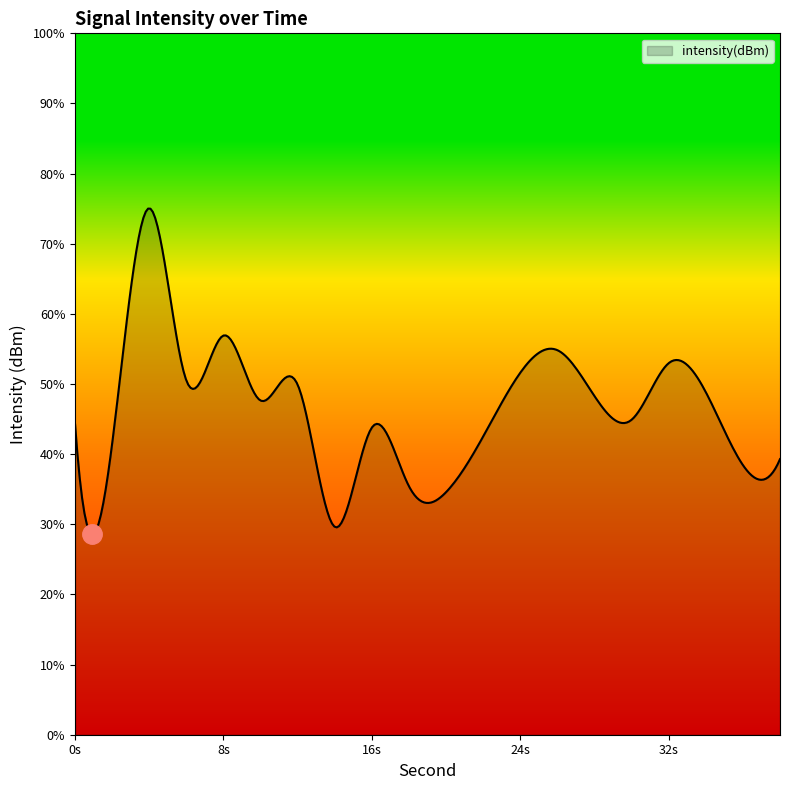

Rank the categories by value from highest to lowest.

4, 8, 26, 32, 24, 6, 12, 34, 28, 10, 30, 0, 16, 22, 2, 38, 36, 18, 20, 14